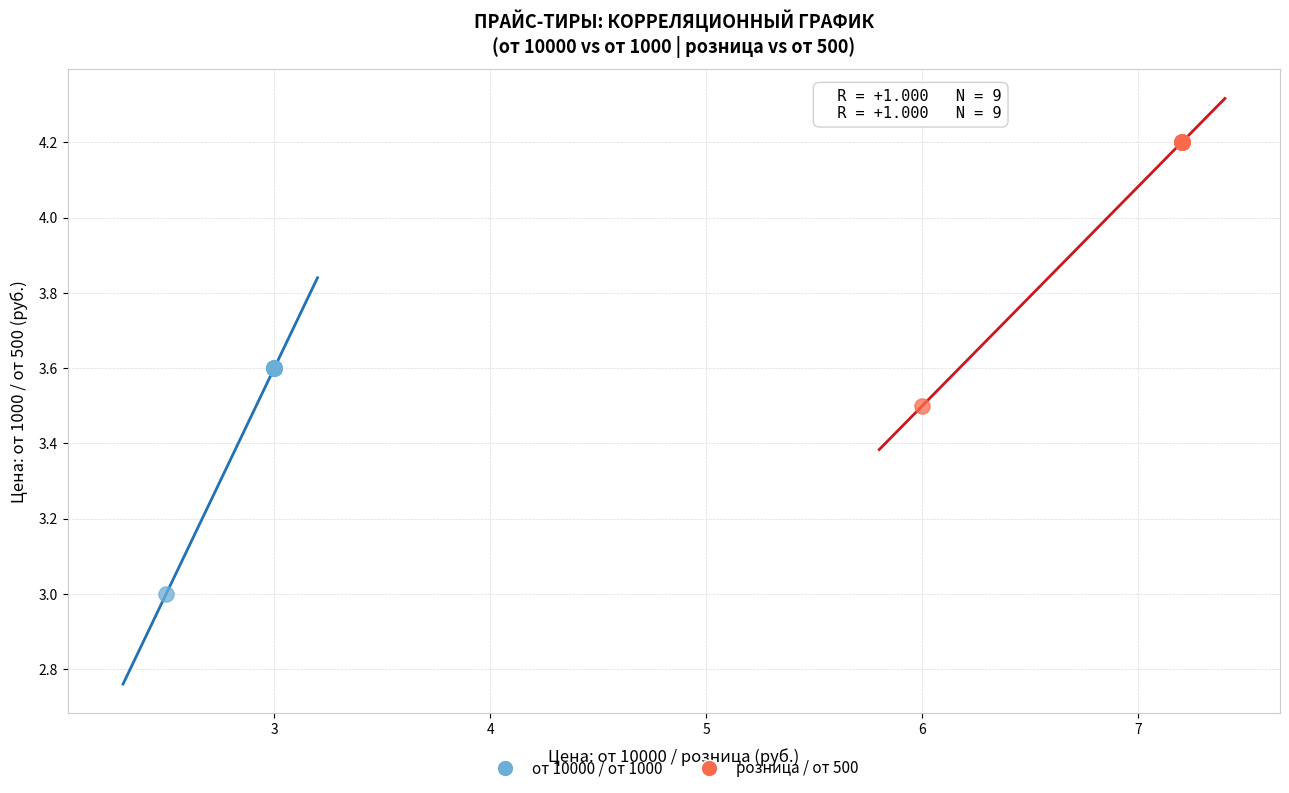

What are all the series names shown in the legend?

от 10000 / от 1000, розница / от 500